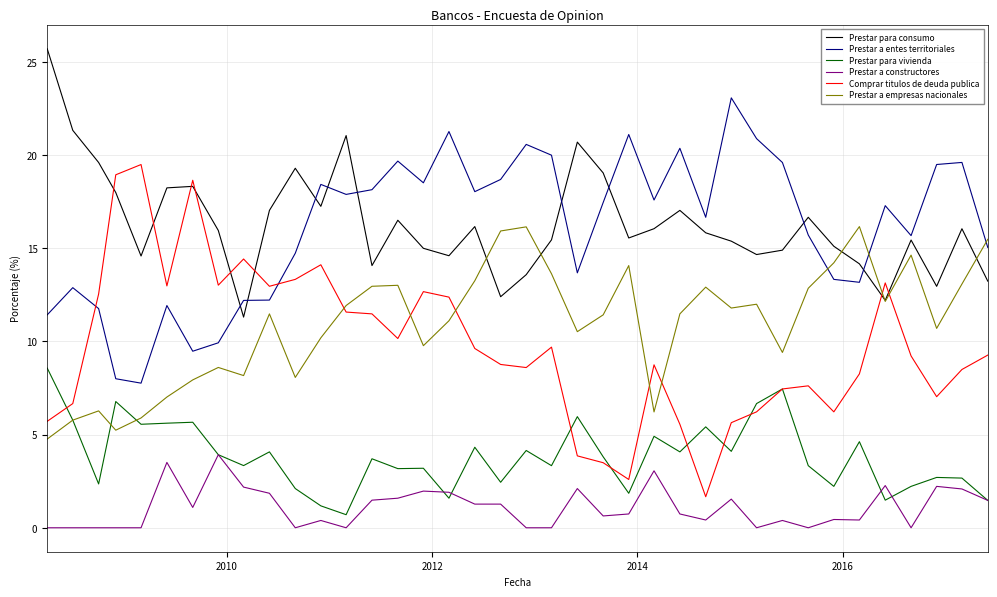

What is the greatest value displayed?

25.7